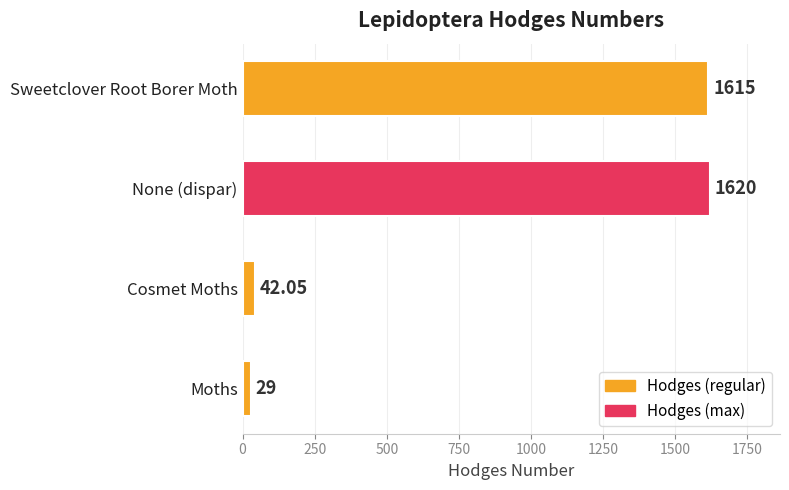

Rank the categories by value from highest to lowest.

None (dispar), Sweetclover Root Borer Moth, Cosmet Moths, Moths